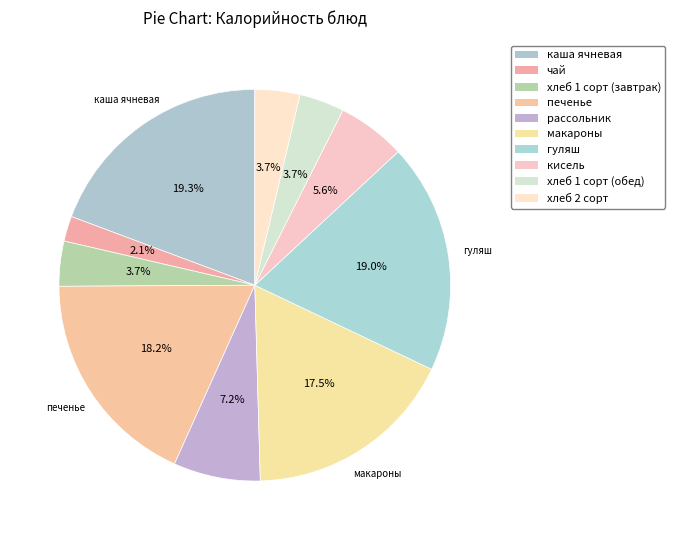

Is it true that гуляш is 8% of the pie?

False